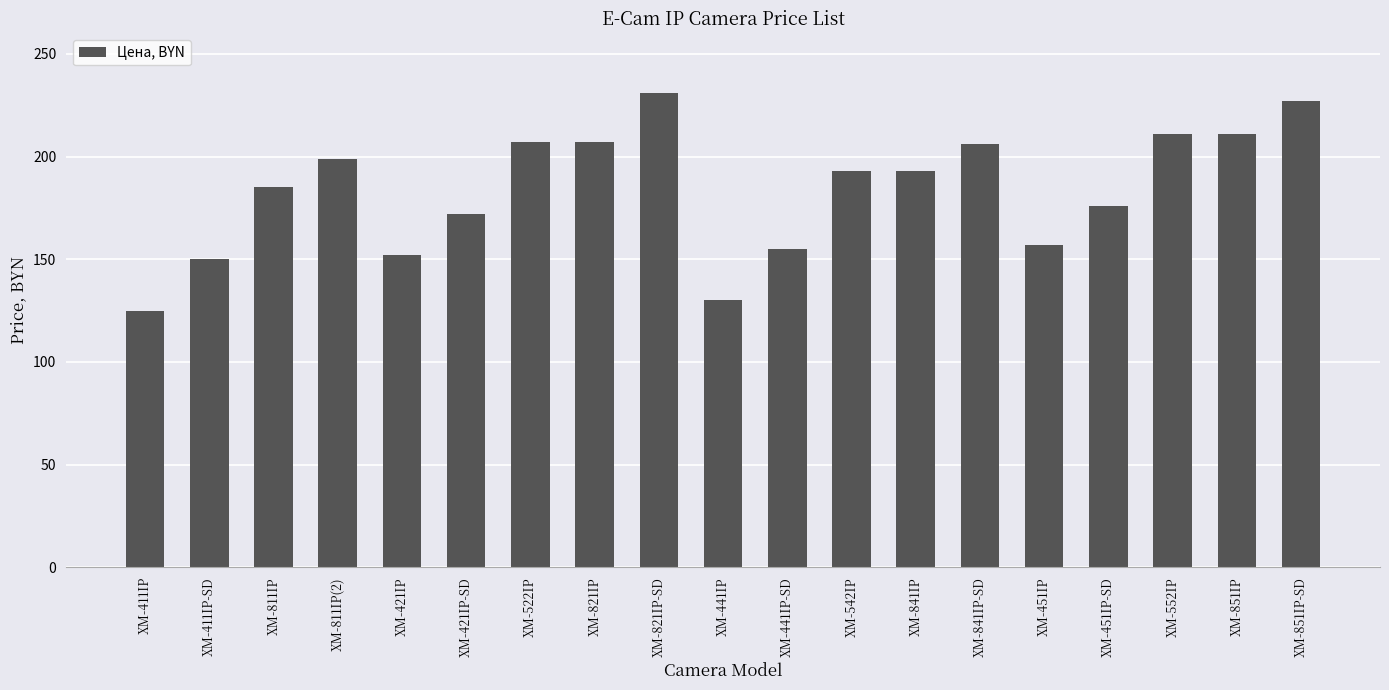

What is the maximum value shown in the chart?

231